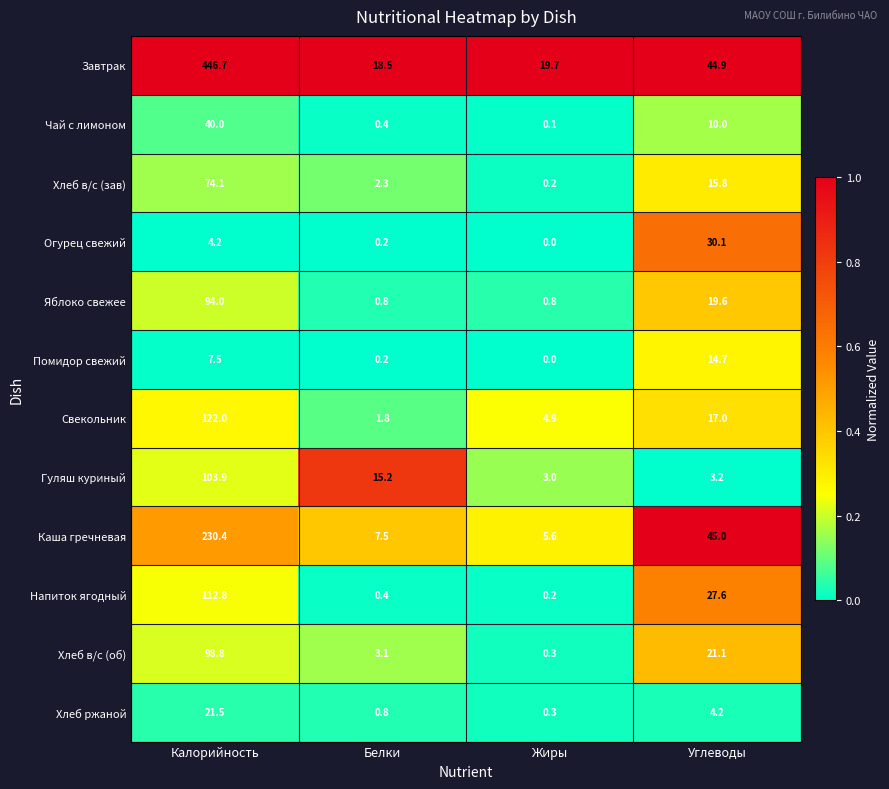

Where is Хлеб ржаной nearest to the value 10?

Углеводы